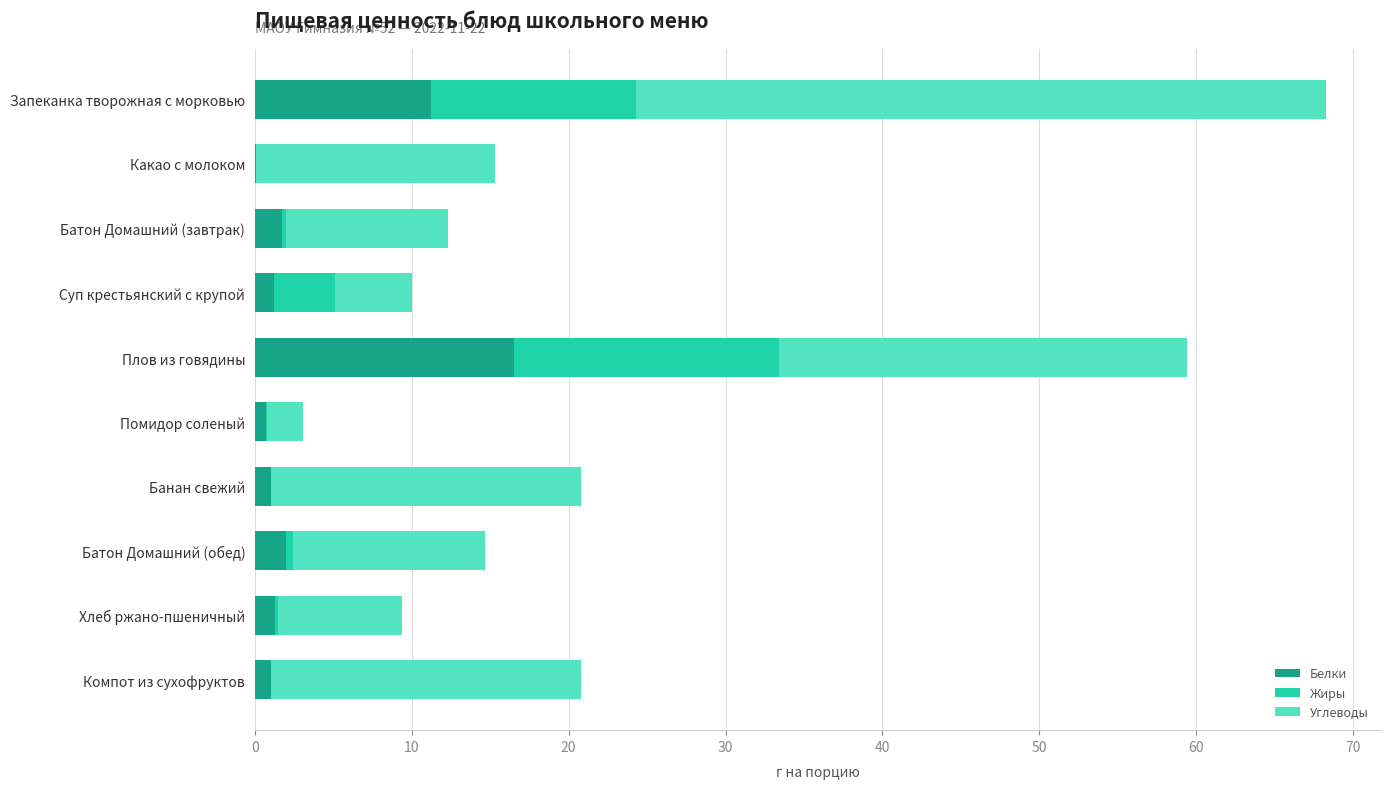

At which category is the sum across all series the highest?

Запеканка творожная с морковью